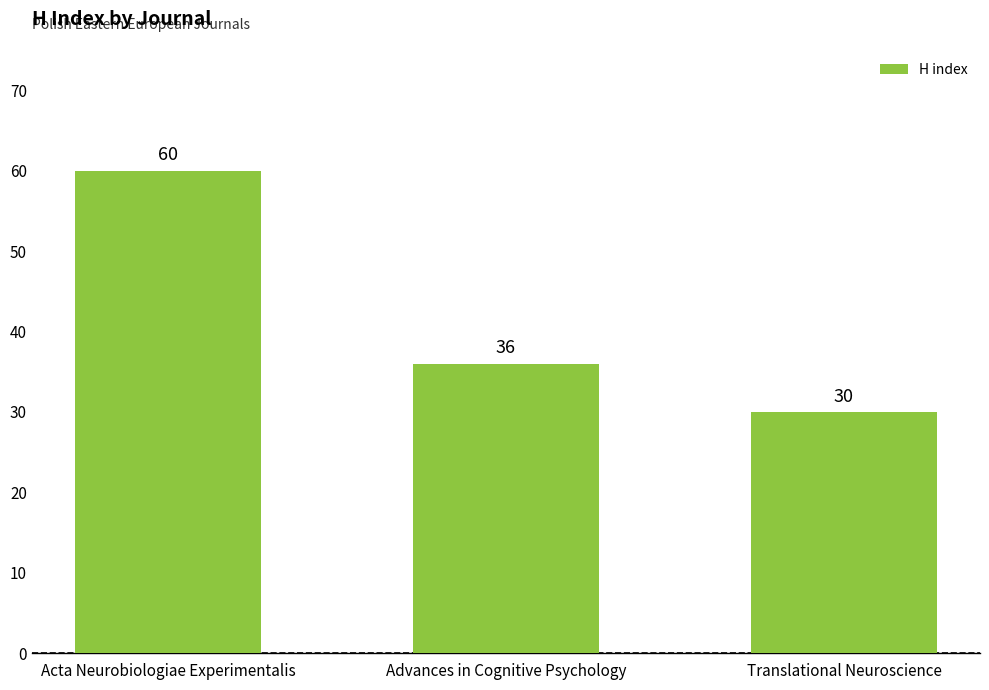

Reading left to right, what are all the values shown in this chart?

60	36	30